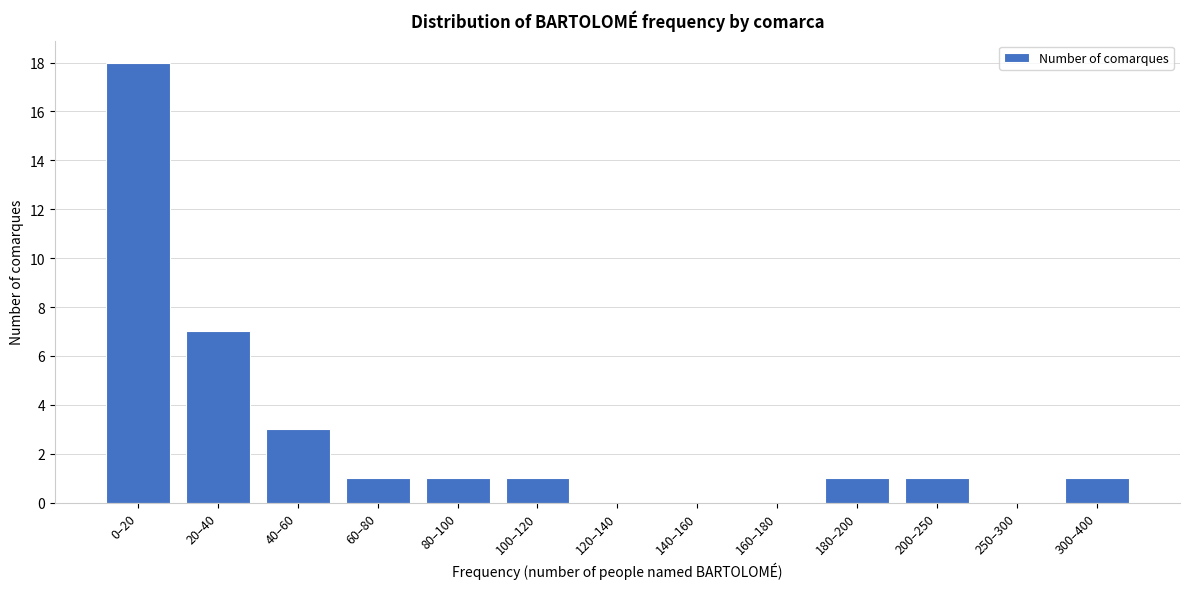

Reading right to left, transcribe all the data shown in this chart.

300–400=1	250–300=0	200–250=1	180–200=1	160–180=0	140–160=0	120–140=0	100–120=1	80–100=1	60–80=1	40–60=3	20–40=7	0–20=18